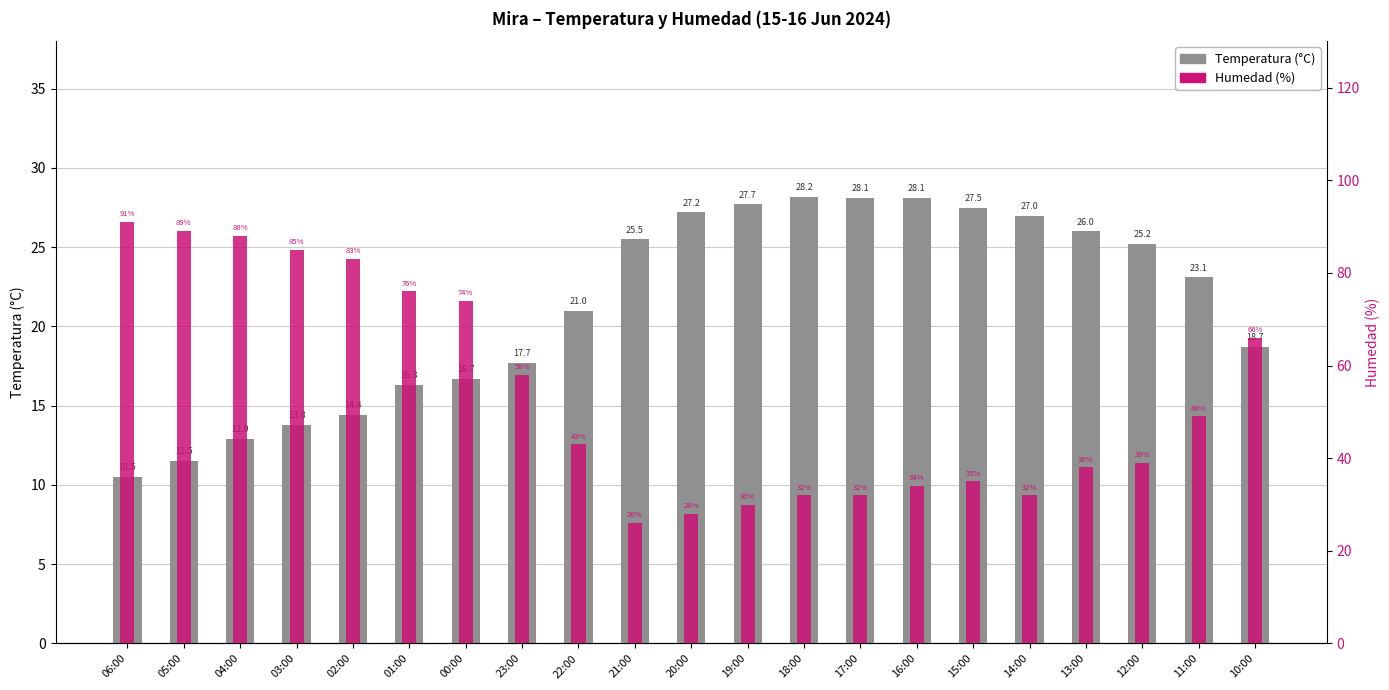

At which label does Humedad (%) first exceed 43?

06:00